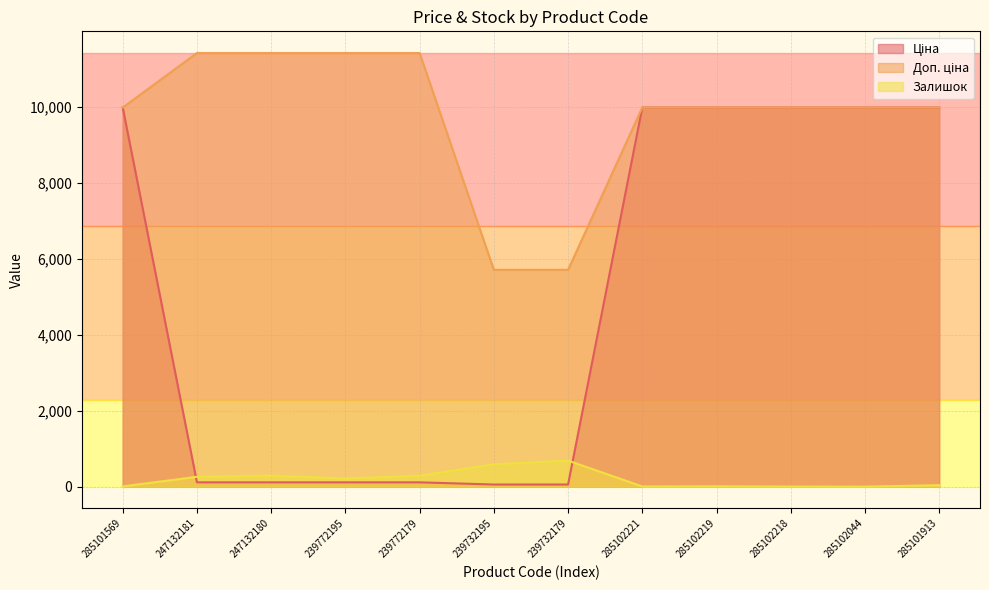

What is the sum of the Ціна values at 285101569 and 285102221?

19950.0